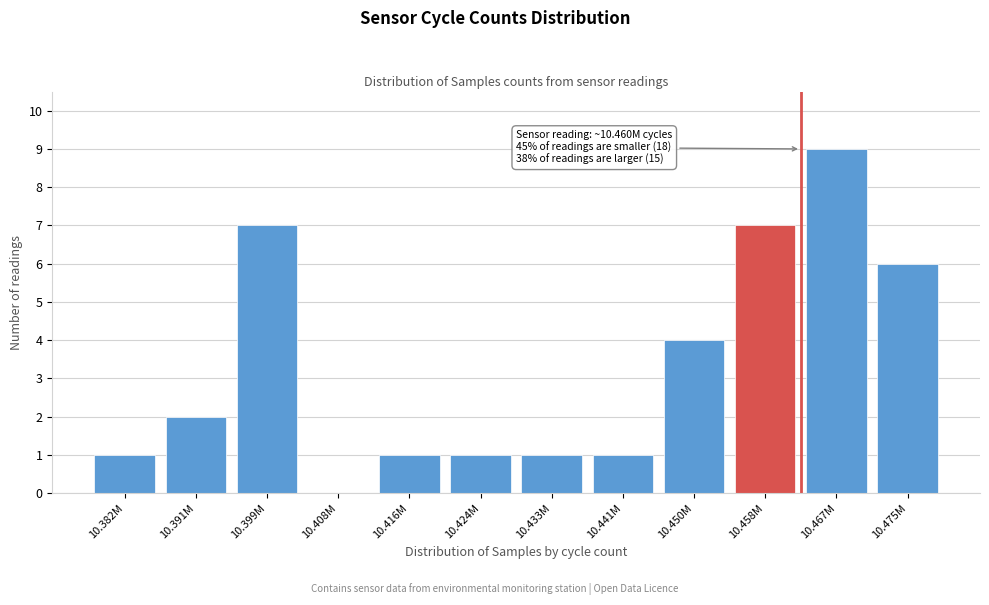

Reading left to right, transcribe all the data shown in this chart.

10.382M=1	10.391M=2	10.399M=7	10.408M=0	10.416M=1	10.424M=1	10.433M=1	10.441M=1	10.450M=4	10.458M=7	10.467M=9	10.475M=6